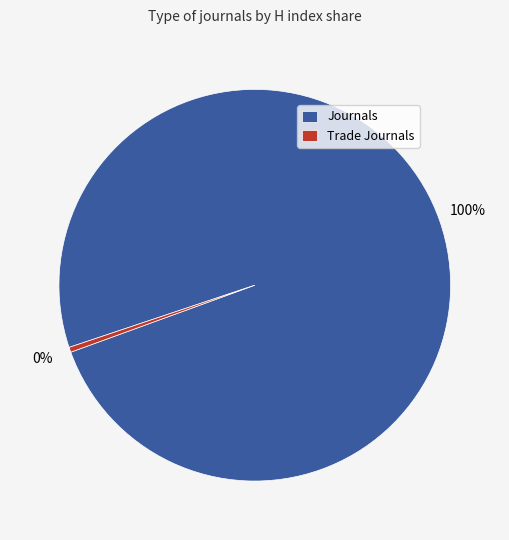

Which has a higher value, Trade Journals or Journals?

Journals